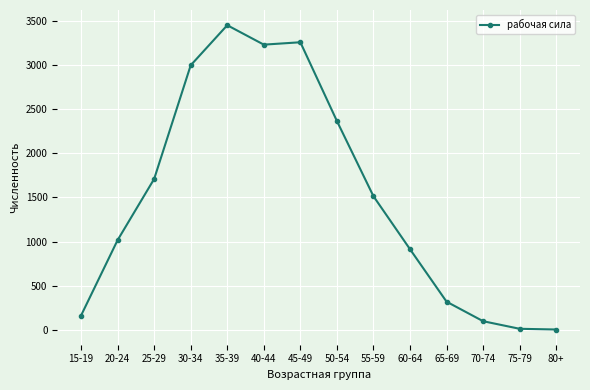

The value at 25-29 is 1142. True or false?

False